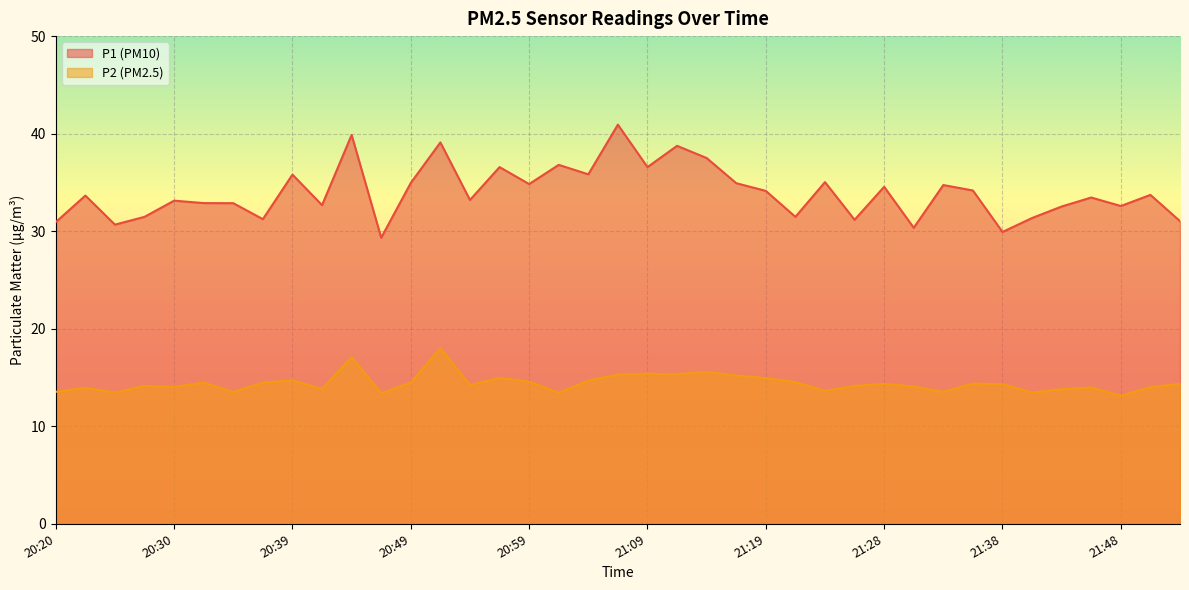

Where is the first local minimum for P2?

20:25